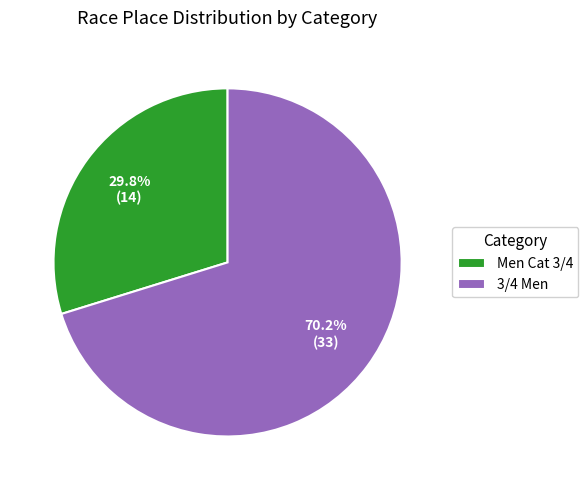

Is there a majority slice in this chart?

Yes